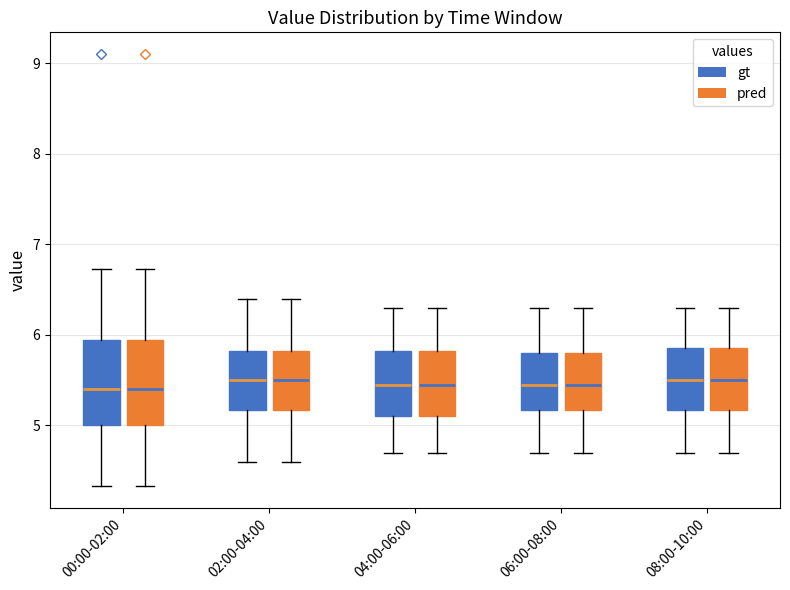

Where is the upper edge of the box for 08:00-10:00 (gt) on the y-axis? The values are not printed on the chart, so give them approximately, as read against the axis.

5.9